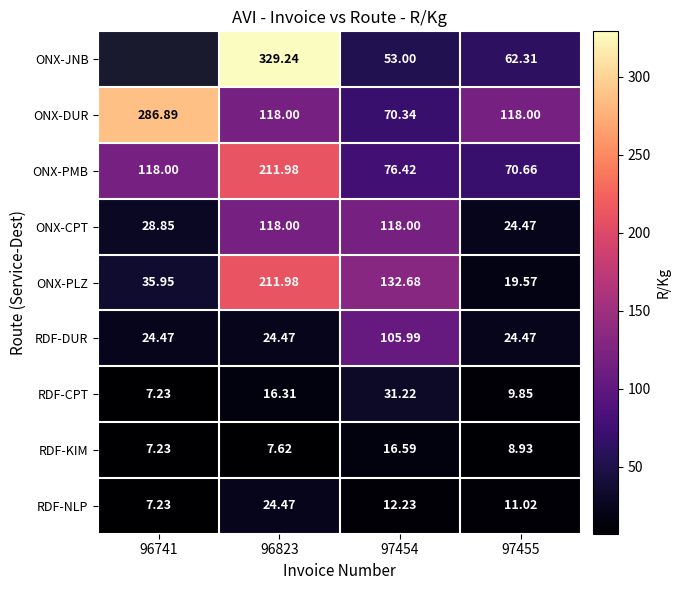

Is the value of RDF-DUR at 96823 greater than the value of ONX-PMB at 97455?

No